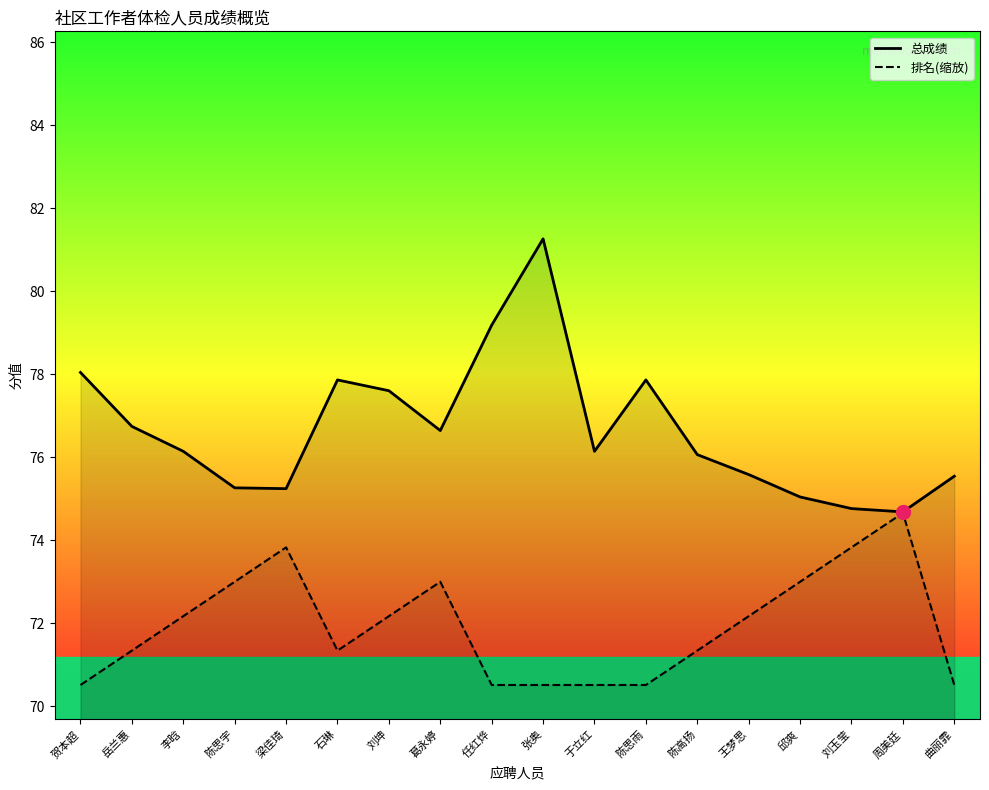

True or false: 总成绩 and 排名(缩放) cross at least once.

False